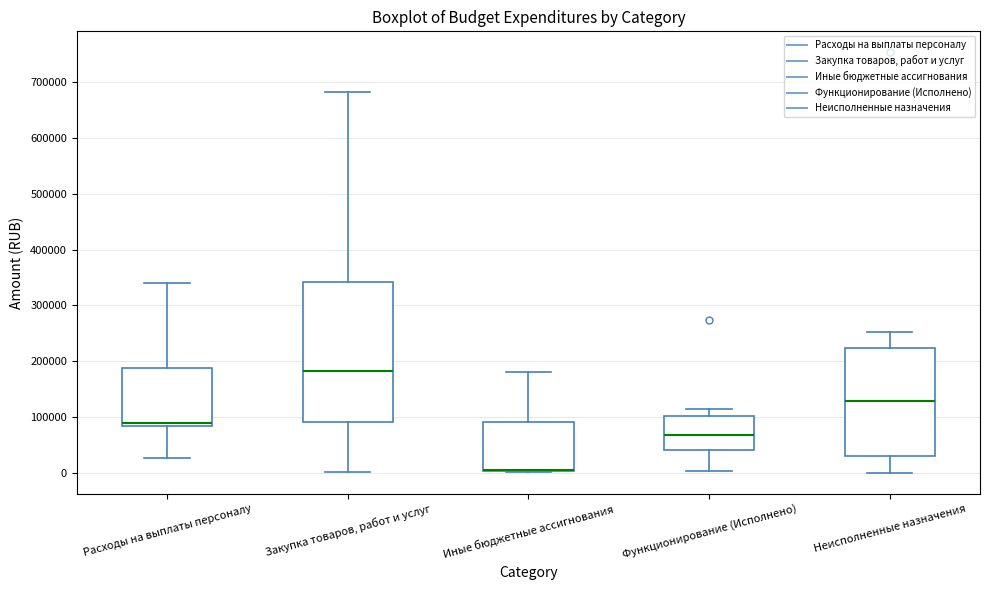

Which box is the tallest, from its lower edge to its upper edge?

Закупка товаров, работ и услуг